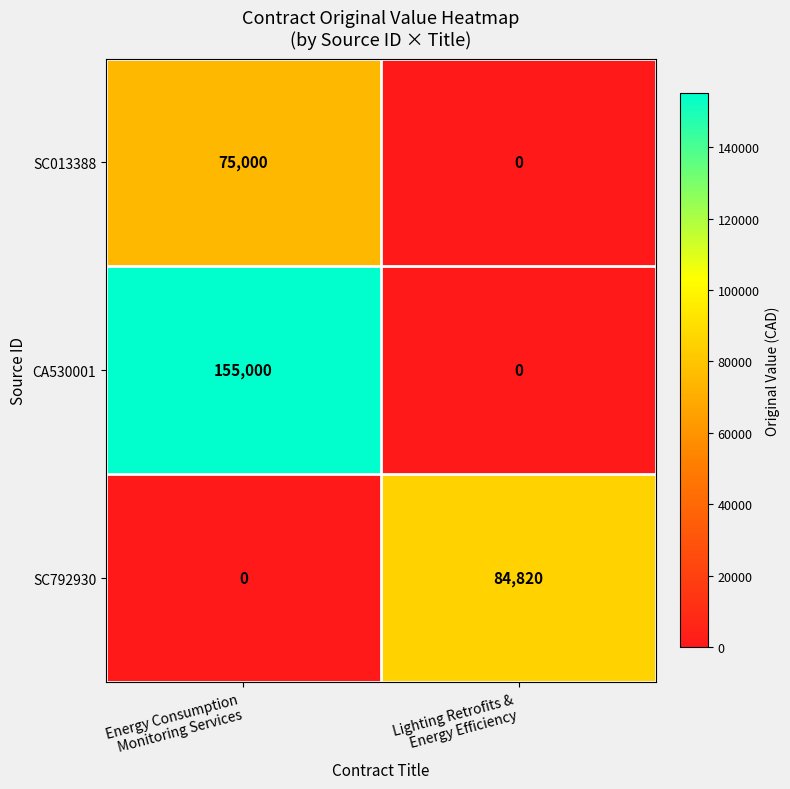

Which series has the largest range (max minus min)?

CA530001